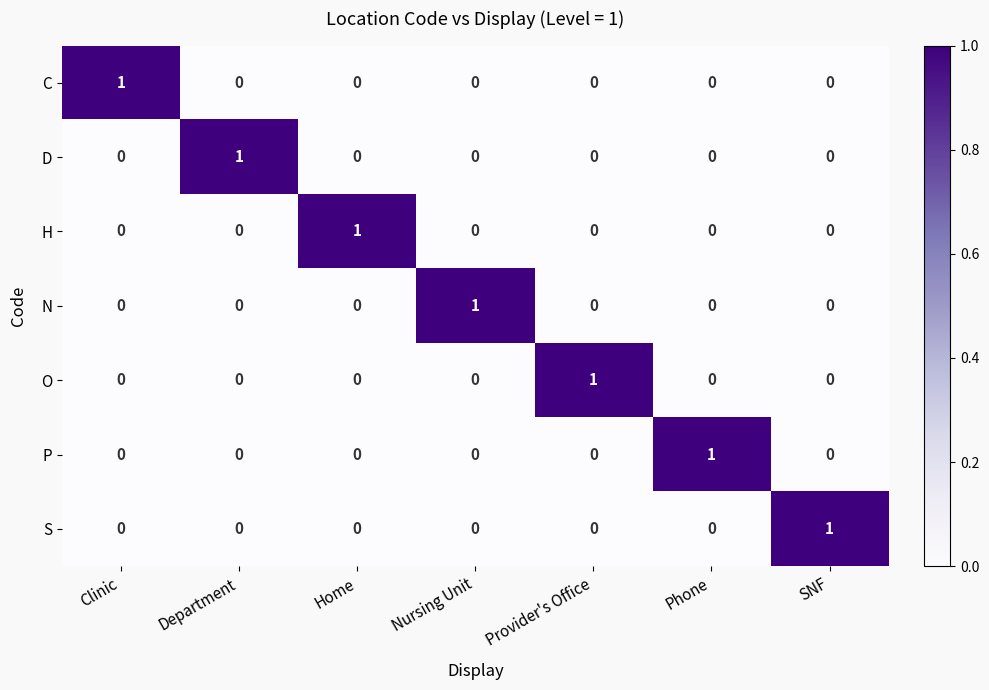

True or false: P has a value of 1 at Department.

False